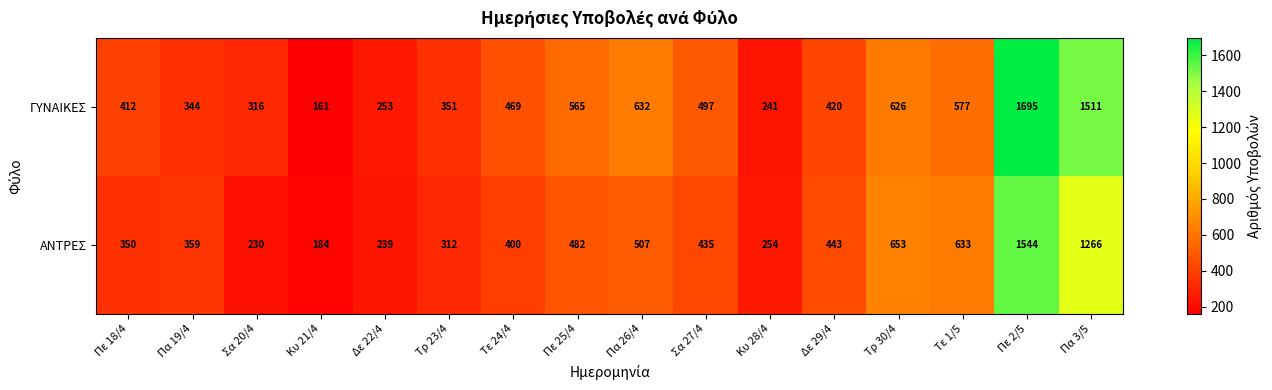

What is the difference between the ΓΥΝΑΙΚΕΣ values at Πε 25/4 and Κυ 21/4?

404